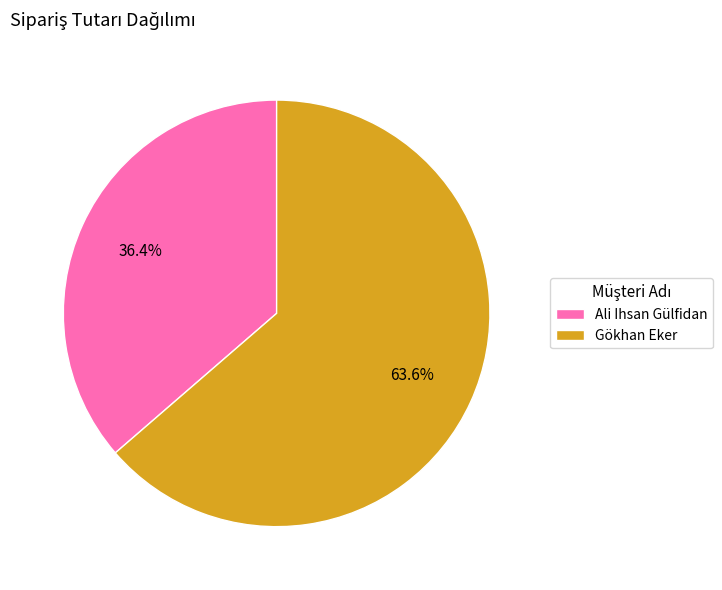

What is the ratio of the value at Ali Ihsan Gülfidan to the value at Gökhan Eker?

0.6